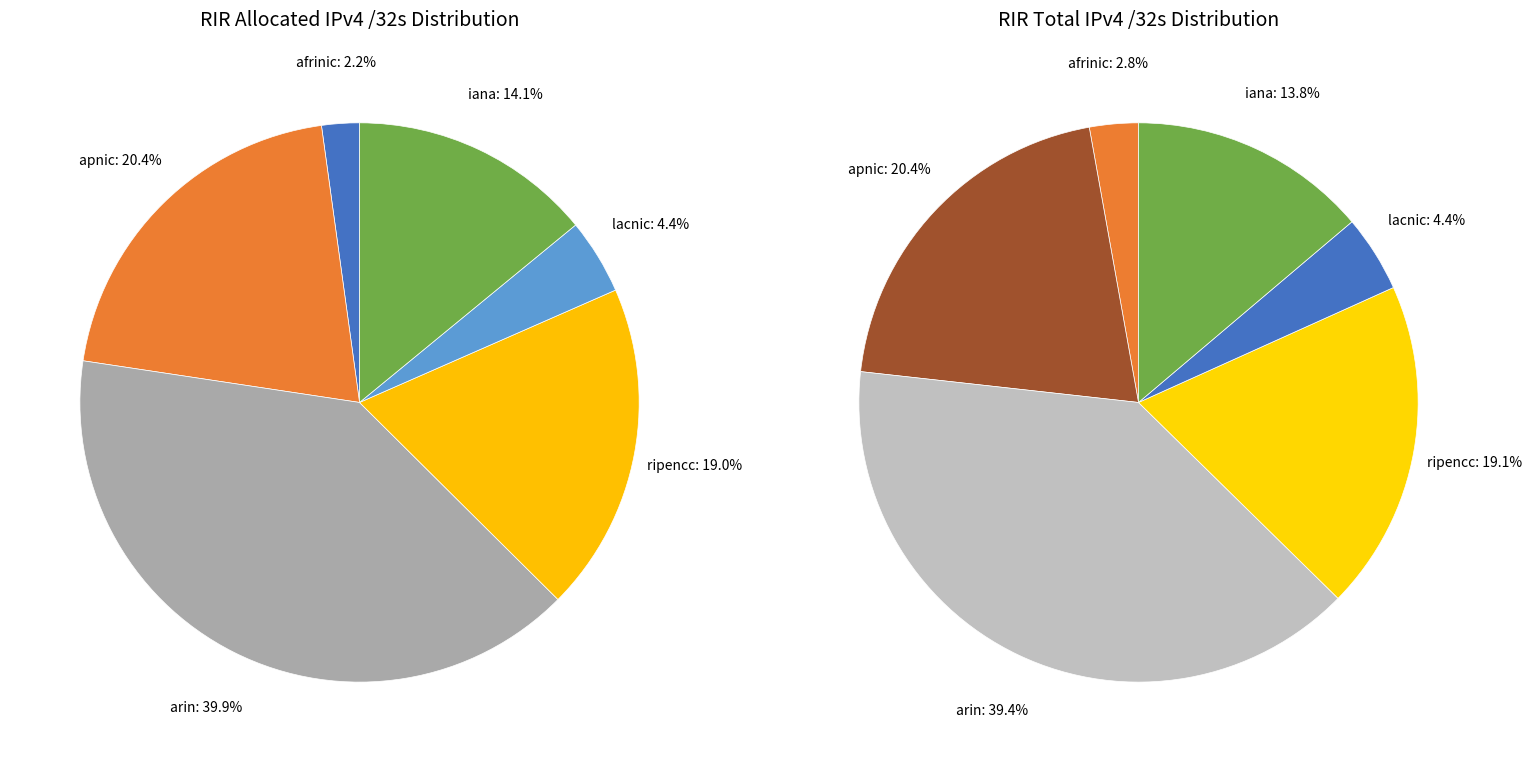

What is the change in value from arin to iana?

-1092756992